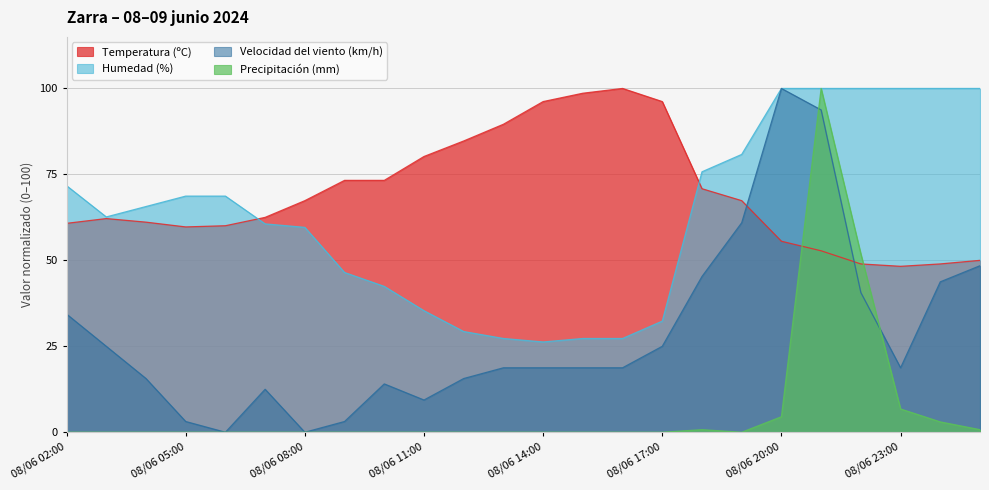

How many series are shown in this chart?

4